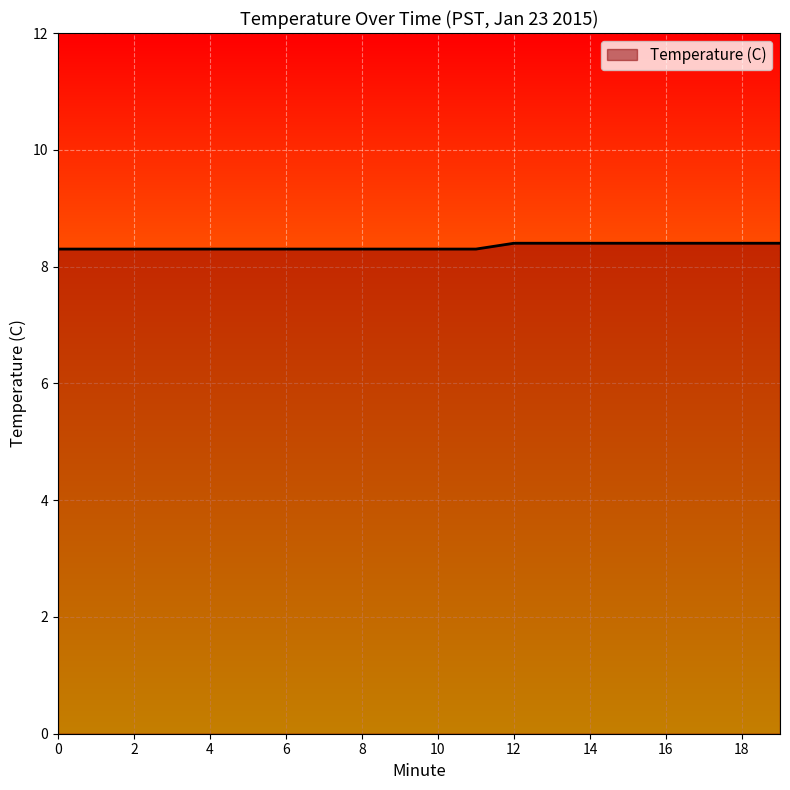

What is the smallest value displayed?

8.3